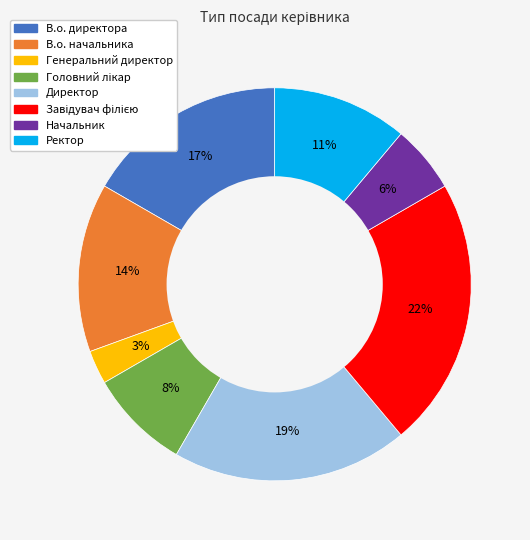

Is there any slice that represents more than half of the pie?

No